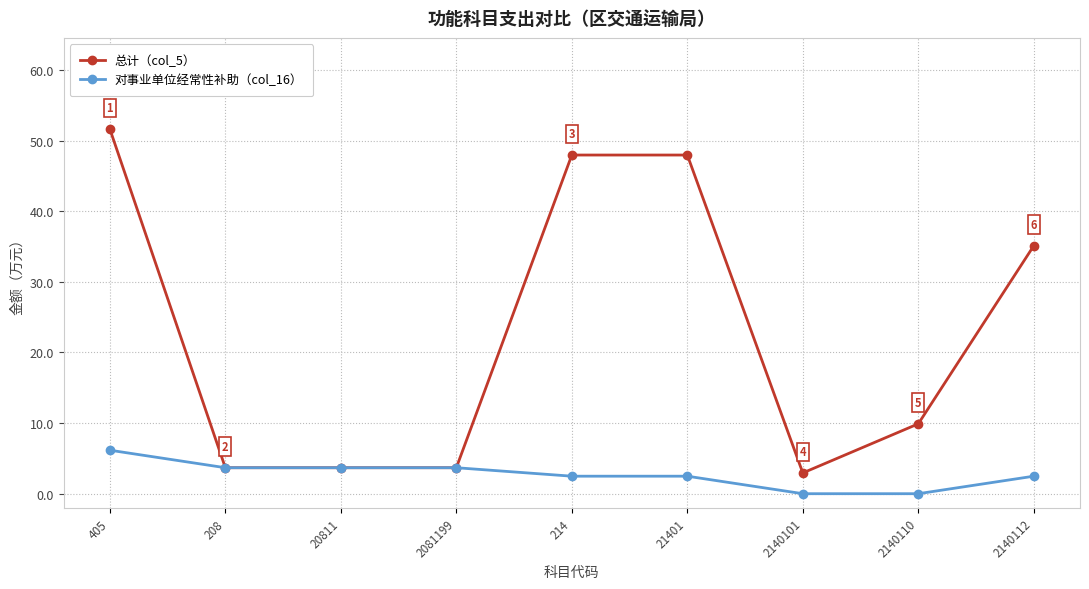

At 405, list the series in order from smallest to largest.

对事业单位经常性补助（col_16）, 总计（col_5）